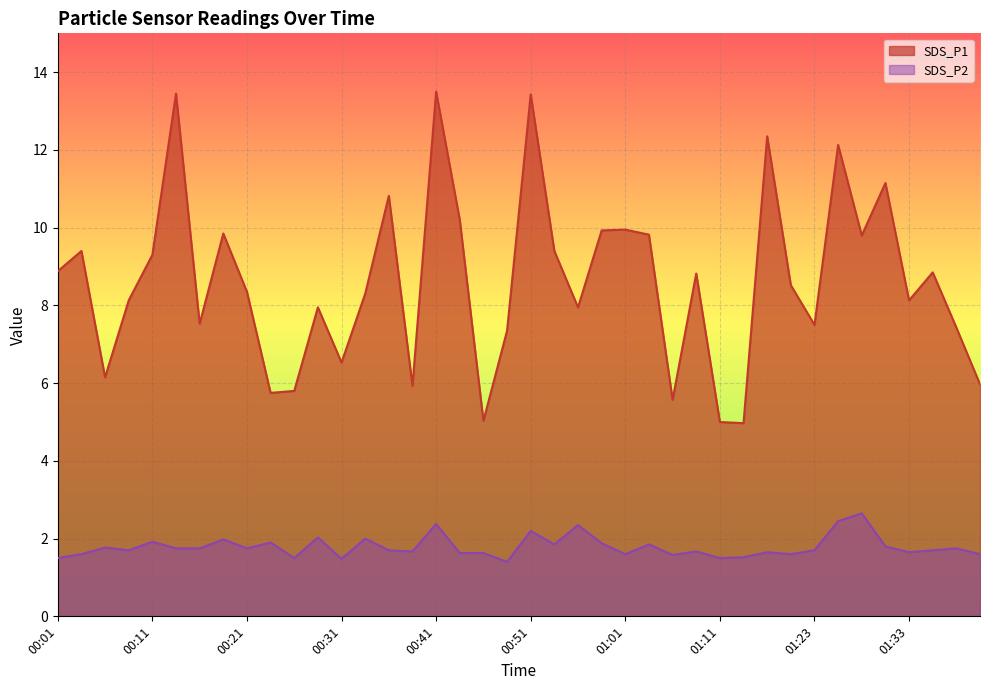

What is the label of the 30th point from the left?

01:14